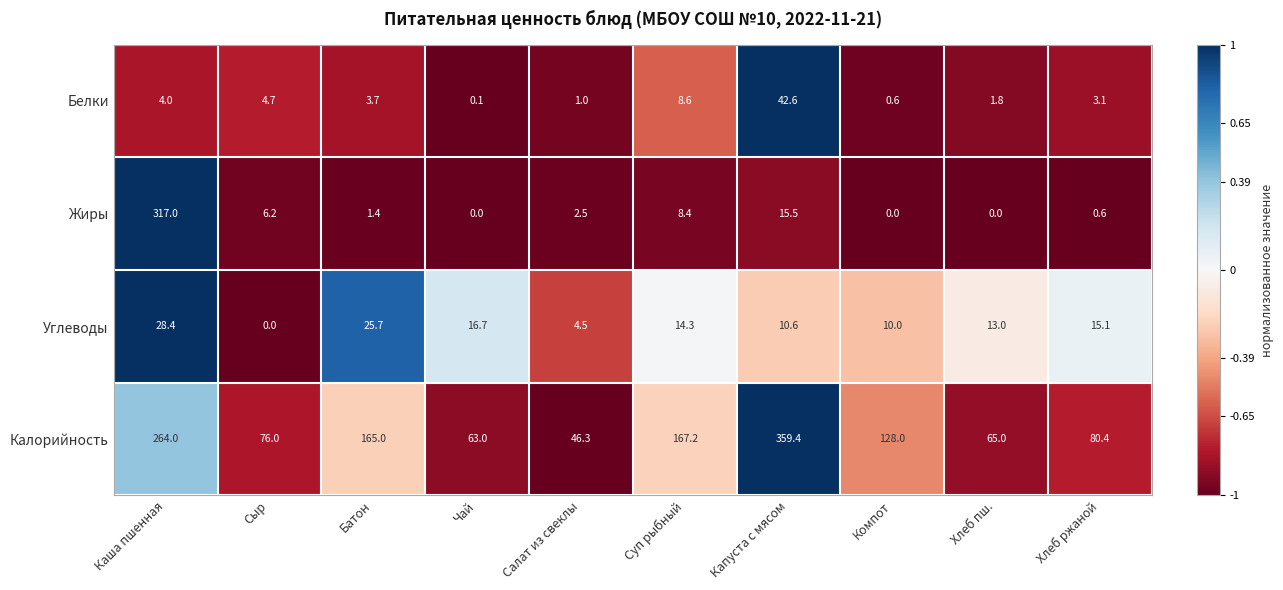

Which series has the largest total across all categories?

Калорийность